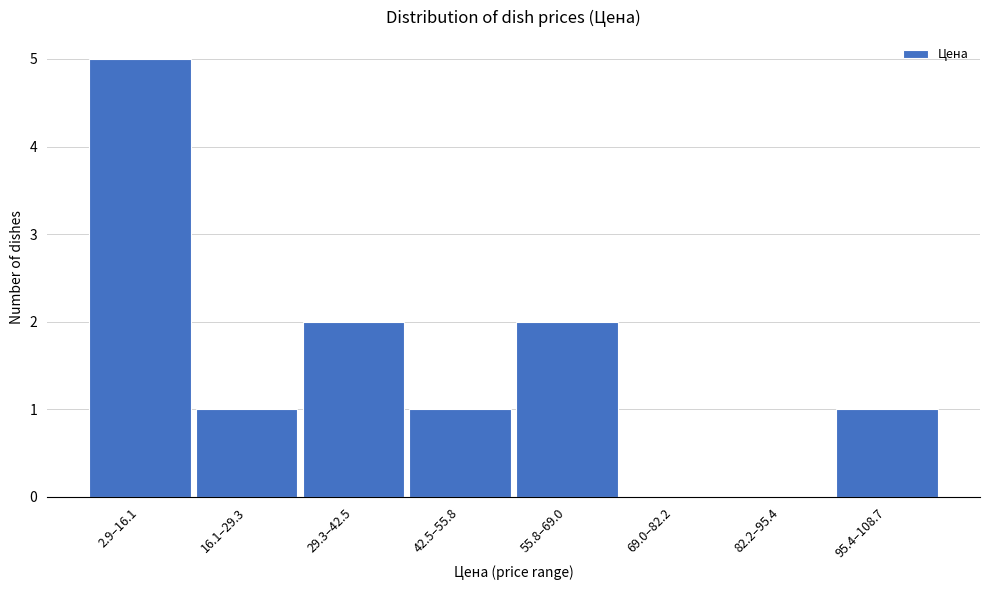

Reading left to right, extract all data points from this chart.

2.9–16.1=5	16.1–29.3=1	29.3–42.5=2	42.5–55.8=1	55.8–69.0=2	69.0–82.2=0	82.2–95.4=0	95.4–108.7=1